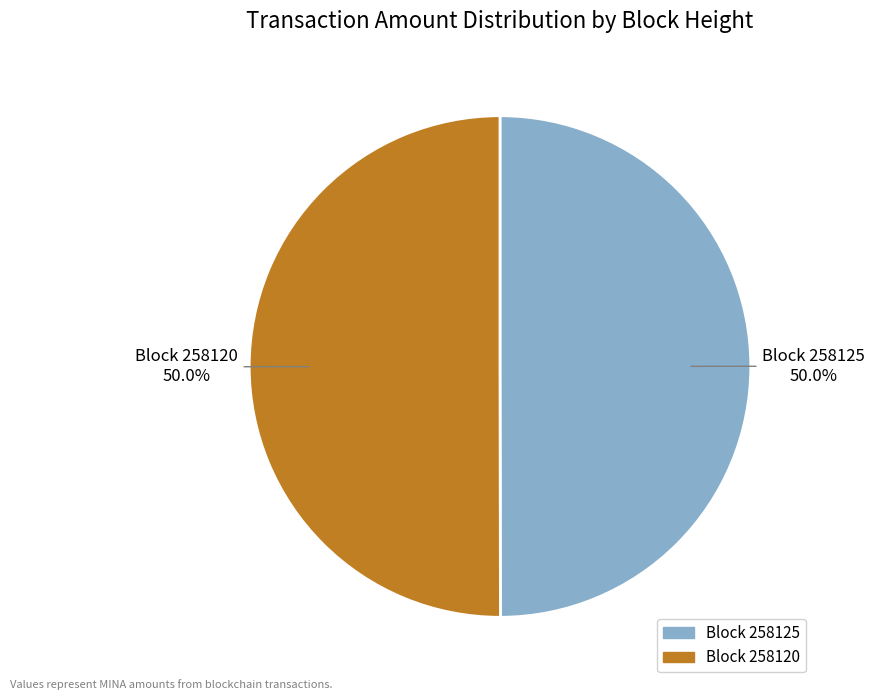

Do Block 258125 and Block 258120 together represent more than half of the pie?

Yes